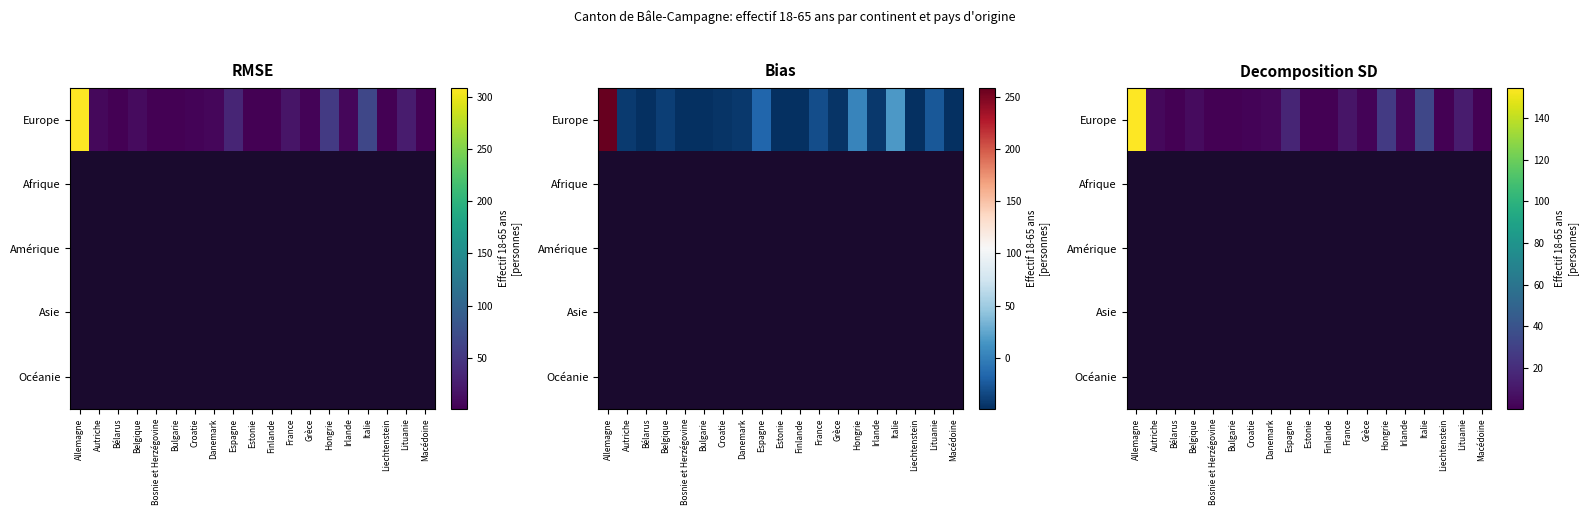

How many series are shown in this chart?

5